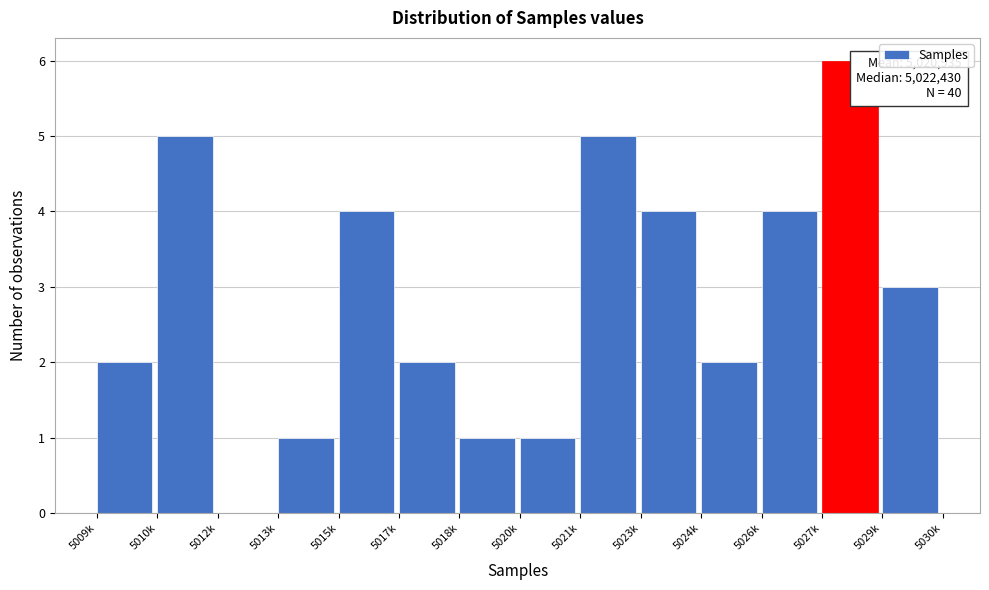

Reading right to left, extract all data points from this chart.

5029k=3	5027k=6	5026k=4	5024k=2	5023k=4	5021k=5	5020k=1	5018k=1	5017k=2	5015k=4	5013k=1	5012k=0	5010k=5	5009k=2